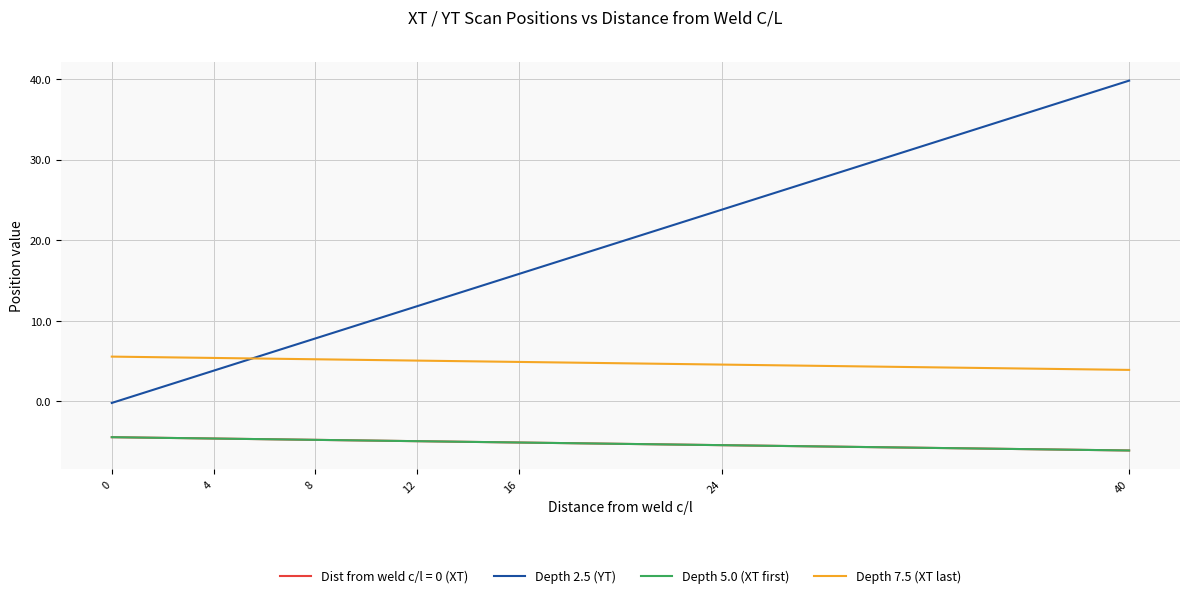

What is the spread (max minus min) of values at 16?

20.9